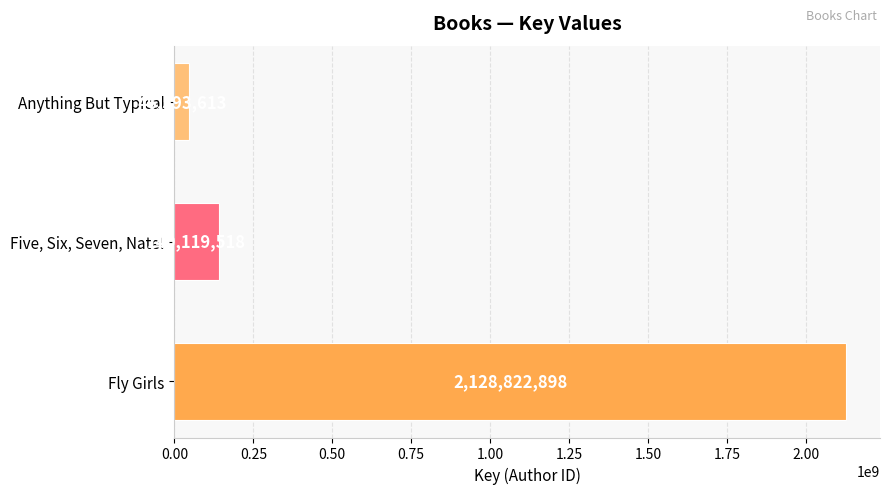

How many data points are less than 140119518?

1